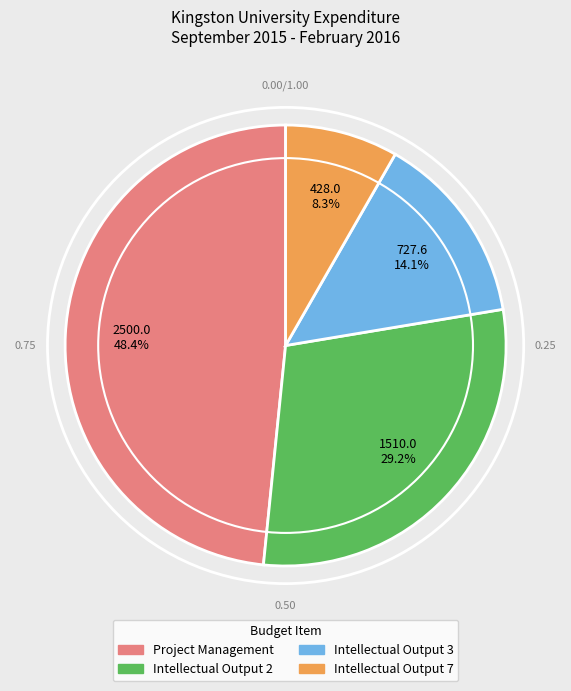

Combined, what portion of the pie is Project Management and Intellectual Output 3?

62.5%